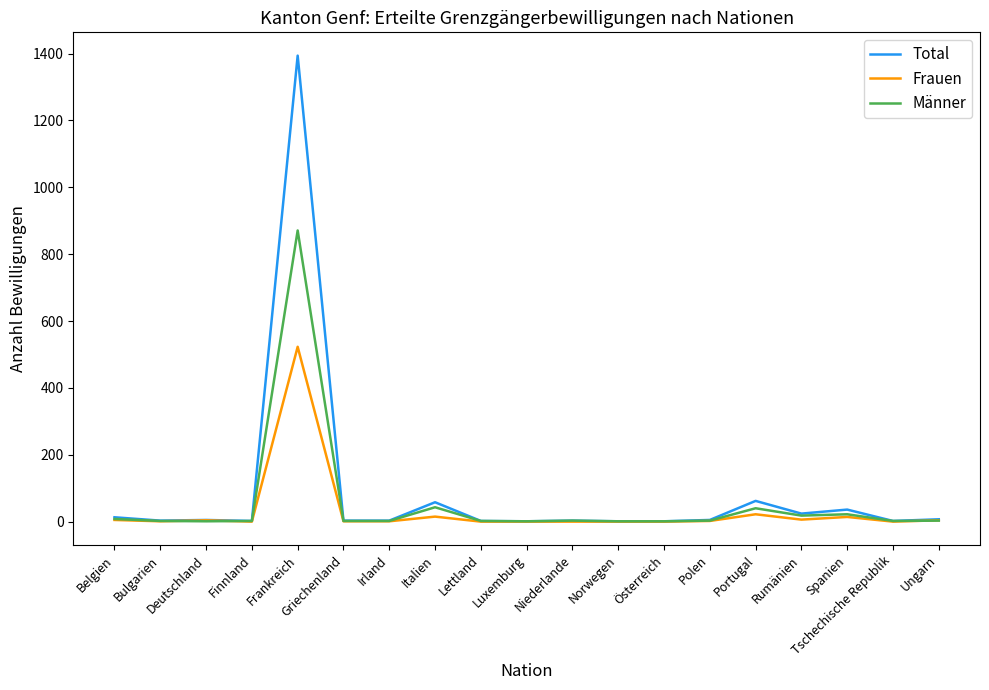

At which category is the sum across all series the highest?

Frankreich